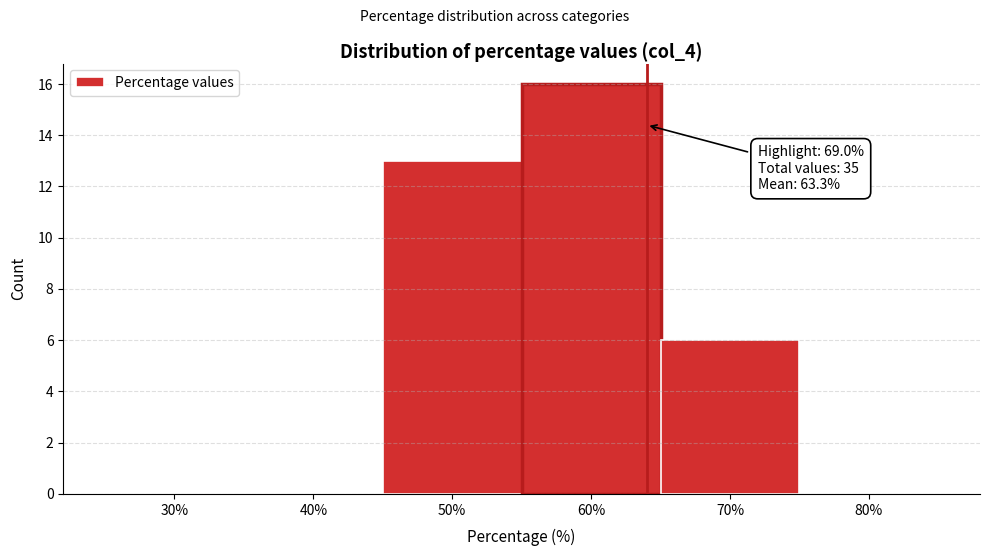

Reading left to right, list all the values displayed in this chart.

30%=0	40%=0	50%=13	60%=16	70%=6	80%=0